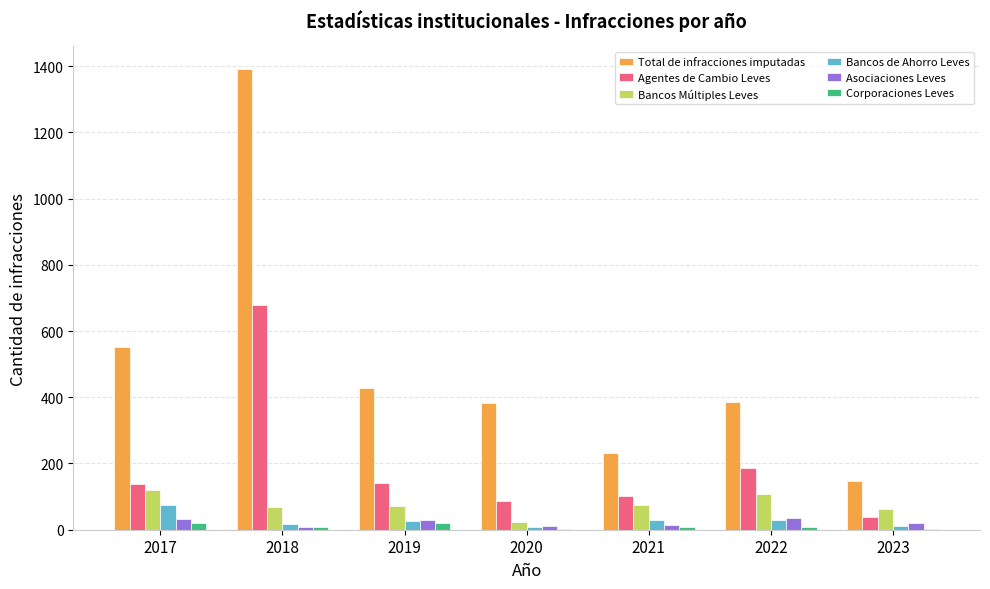

Is the value of Bancos de Ahorro Leves at 2023 greater than the value of Bancos Múltiples Leves at 2017?

No